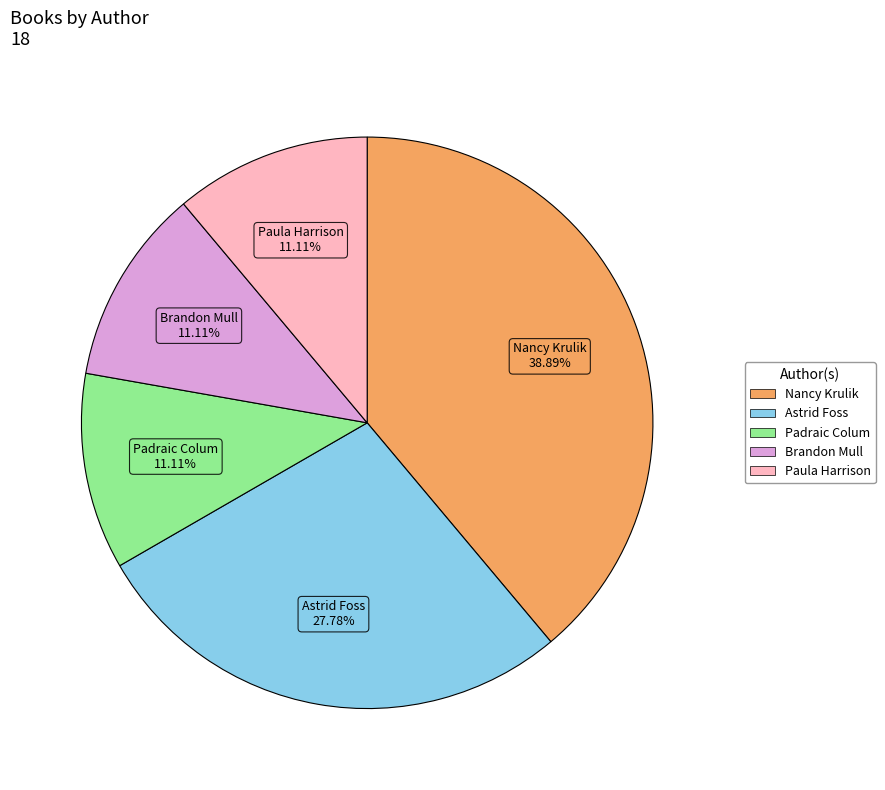

How many slices are in this pie chart?

5